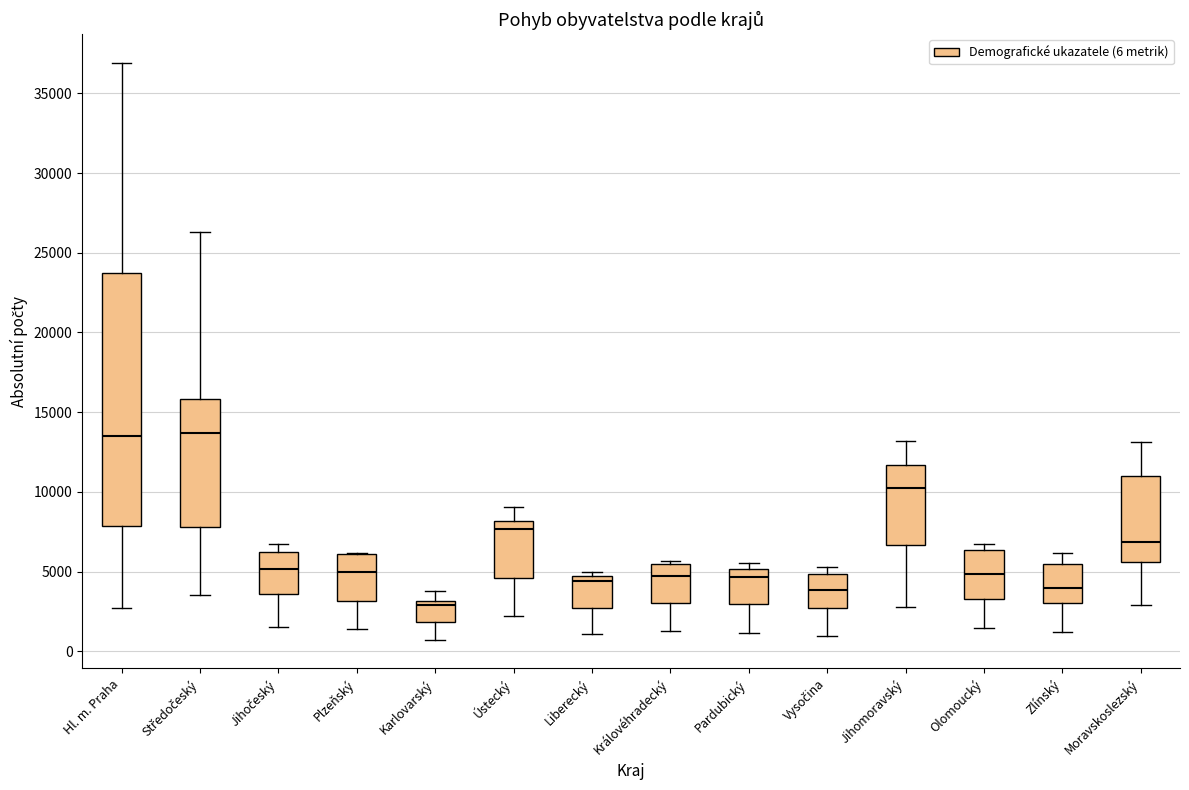

Reading left to right, read every box against the y-axis: the position of its median line, the range the box covers, and the ends of its whiskers. The values are not printed on the chart, so give them approximately, as read against the axis.

Hl. m. Praha: median 13500, box 8000 to 23500, whiskers 2500 to 37000
Středočeský: median 13500, box 8000 to 16000, whiskers 3500 to 26500
Jihočeský: median 5000, box 3500 to 6000, whiskers 1500 to 6500
Plzeňský: median 5000, box 3000 to 6000, whiskers 1500 to 6000
Karlovarský: median 3000 (just below the box's upper edge), box 2000 to 3000, whiskers 500 to 4000
Ústecký: median 7500, box 4500 to 8000, whiskers 2000 to 9000
Liberecký: median 4500 (just below the box's upper edge), box 2500 to 4500, whiskers 1000 to 5000
Královéhradecký: median 4500, box 3000 to 5500, whiskers 1500 to 5500 (just above the box's upper edge)
Pardubický: median 4500, box 3000 to 5000, whiskers 1000 to 5500
Vysočina: median 4000, box 2500 to 5000, whiskers 1000 to 5500
Jihomoravský: median 10000, box 6500 to 11500, whiskers 3000 to 13000
Olomoucký: median 5000, box 3500 to 6500, whiskers 1500 to 6500 (just above the box's upper edge)
Zlínský: median 4000, box 3000 to 5500, whiskers 1000 to 6000
Moravskoslezský: median 7000, box 5500 to 11000, whiskers 3000 to 13000